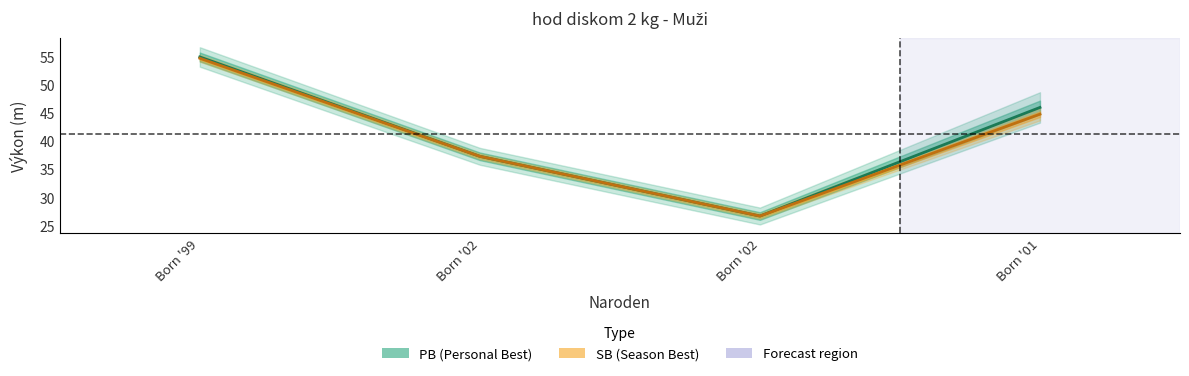

What is the spread (max minus min) of values at Born '01?

1.2